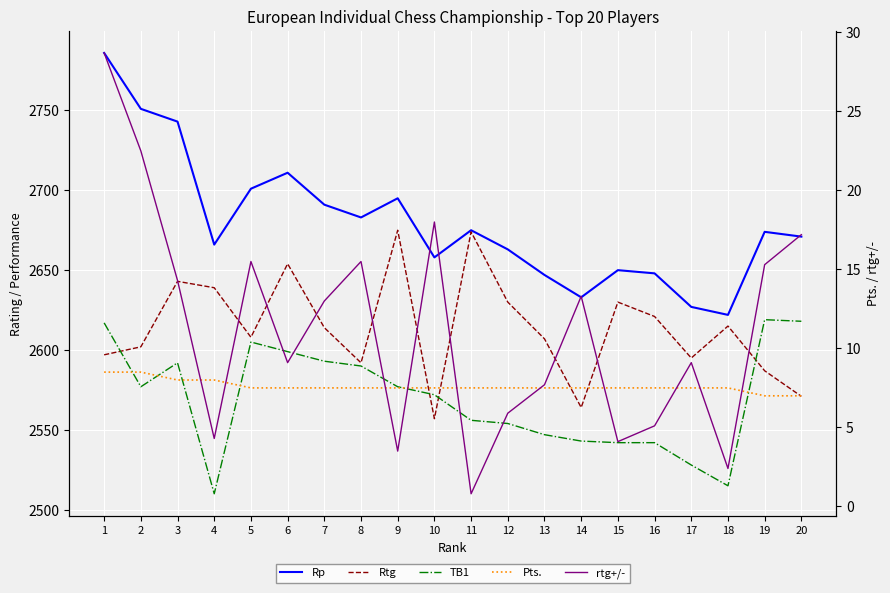

Where is the first local maximum for TB1?

3